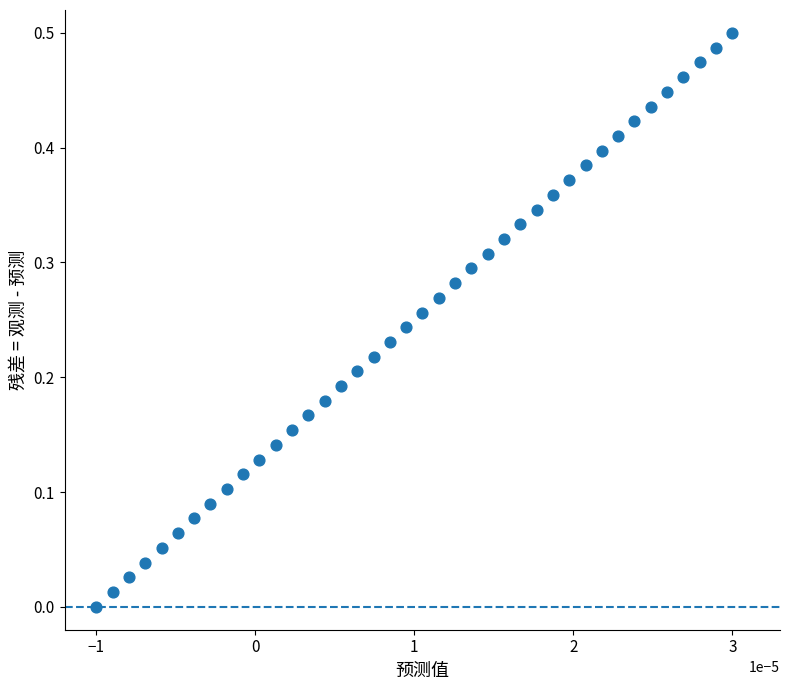

Count the number of points in this scatter plot.

40